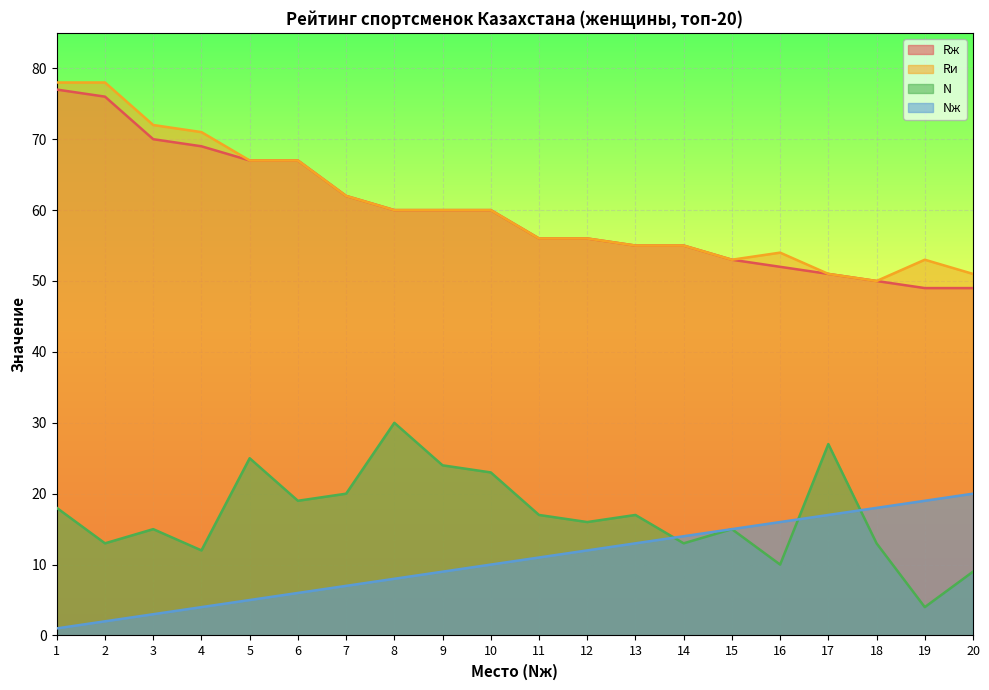

Where is Nж nearest to the value 10?

10